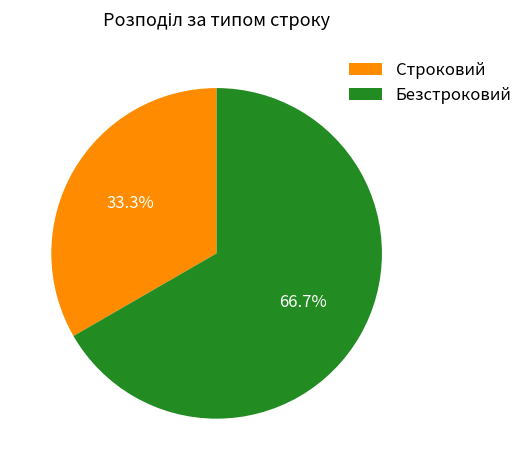

True or false: Безстроковий accounts for 77% of the total.

False